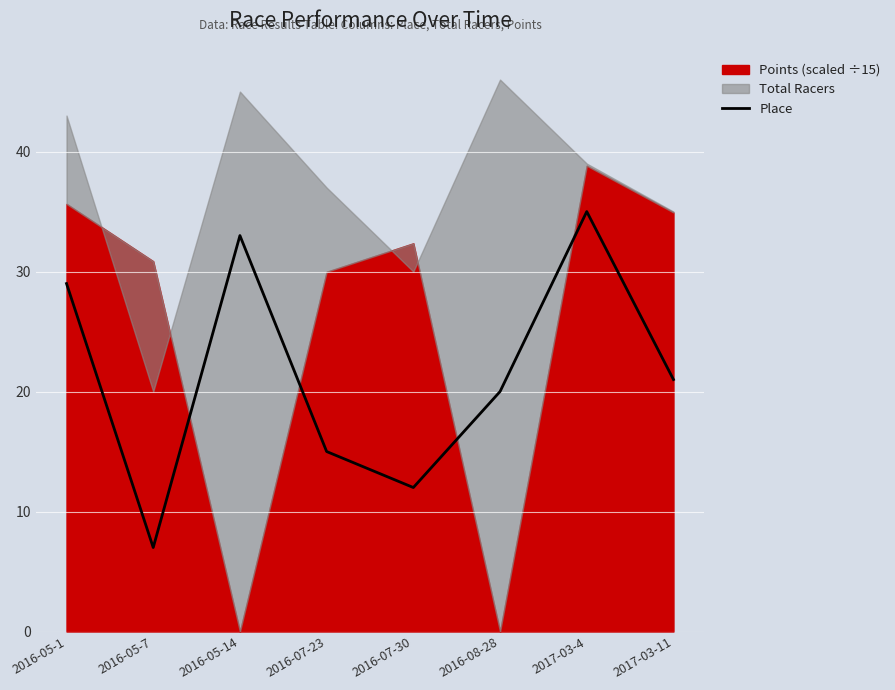

At which label does Place reach its minimum?

2016-05-7